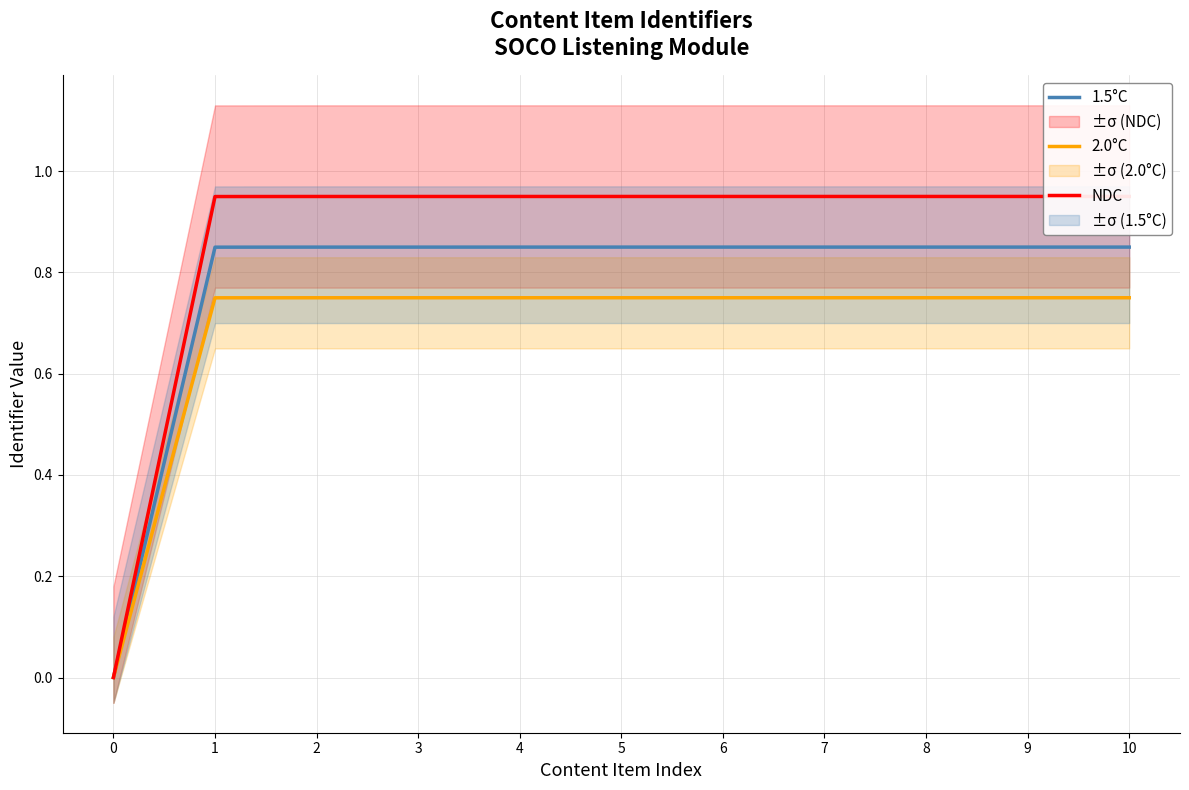

Reading left to right, extract all data points from this chart.

1.5°C: 0.0	0.8	0.8	0.8	0.8	0.8	0.8	0.8	0.8	0.8	0.8
2.0°C: 0.0	0.7	0.7	0.7	0.7	0.7	0.7	0.7	0.7	0.7	0.8
NDC: 0.0	0.9	0.9	0.9	0.9	0.9	0.9	0.9	0.9	0.9	0.9